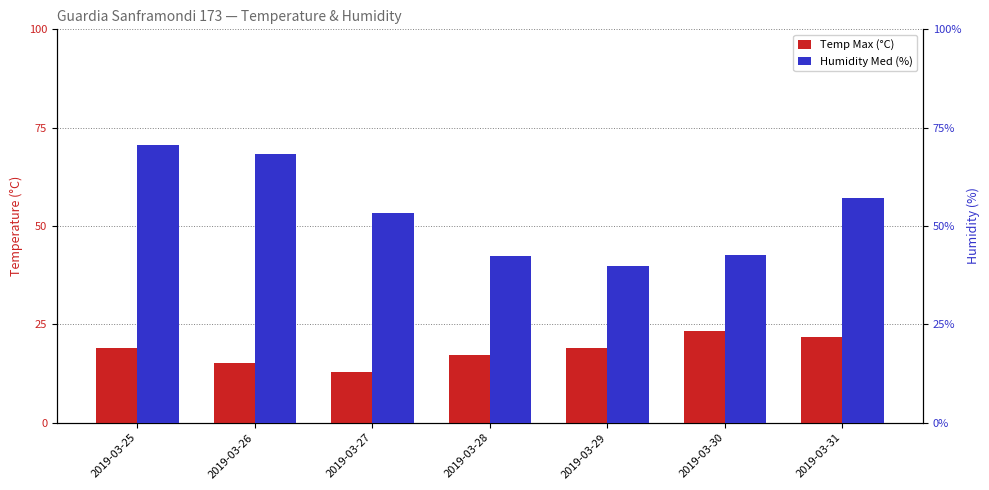

Between 2019-03-26 and 2019-03-30, which series saw the biggest shift?

Humidity Med (%)